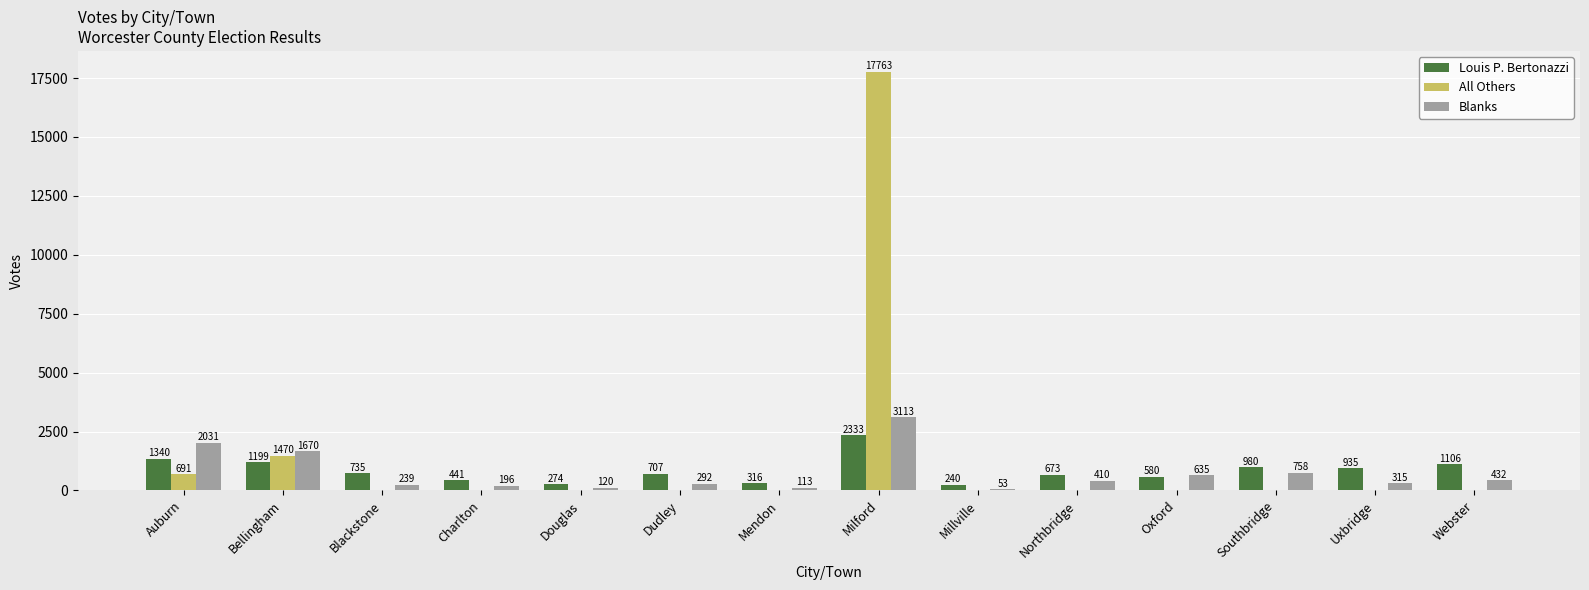

The All Others series shows -11597 at Charlton. True or false?

False